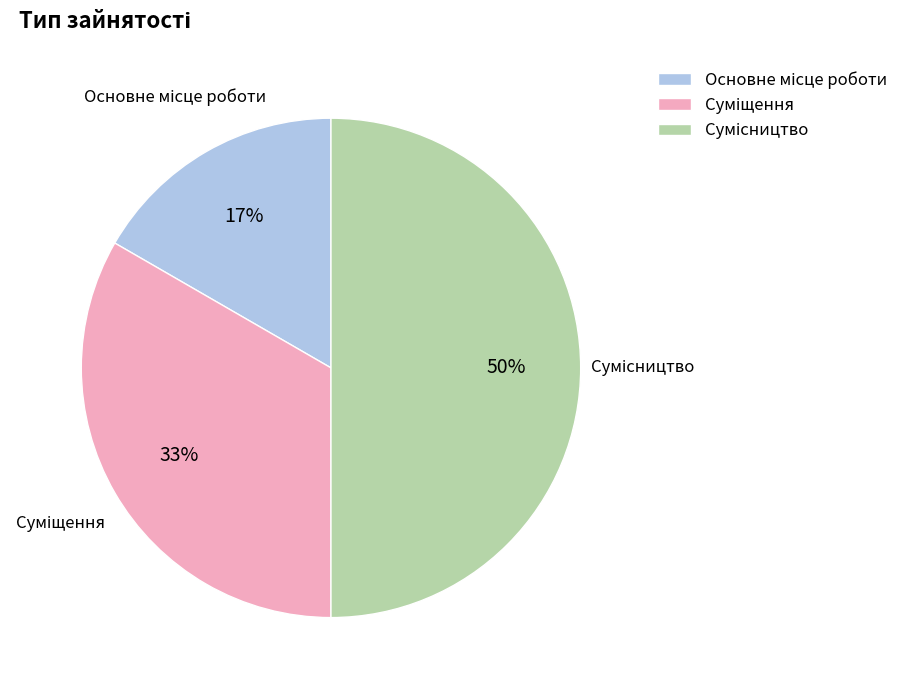

To the nearest percent, what is the difference between the largest and smallest slice percentages?

33%